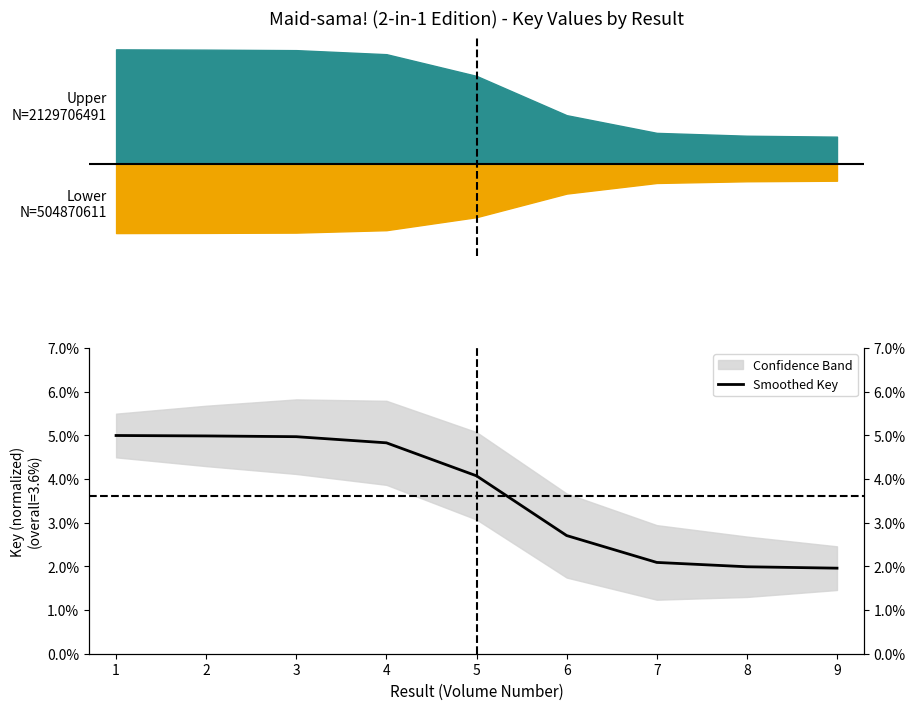

At which label is the value closest to 0?

9